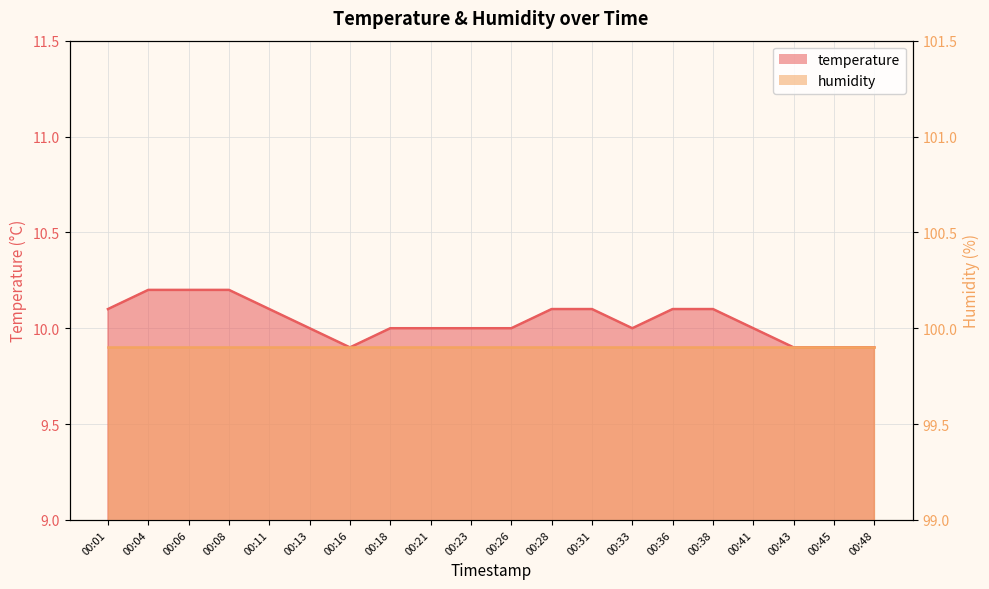

The value at 00:41 is 10.0. True or false?

True